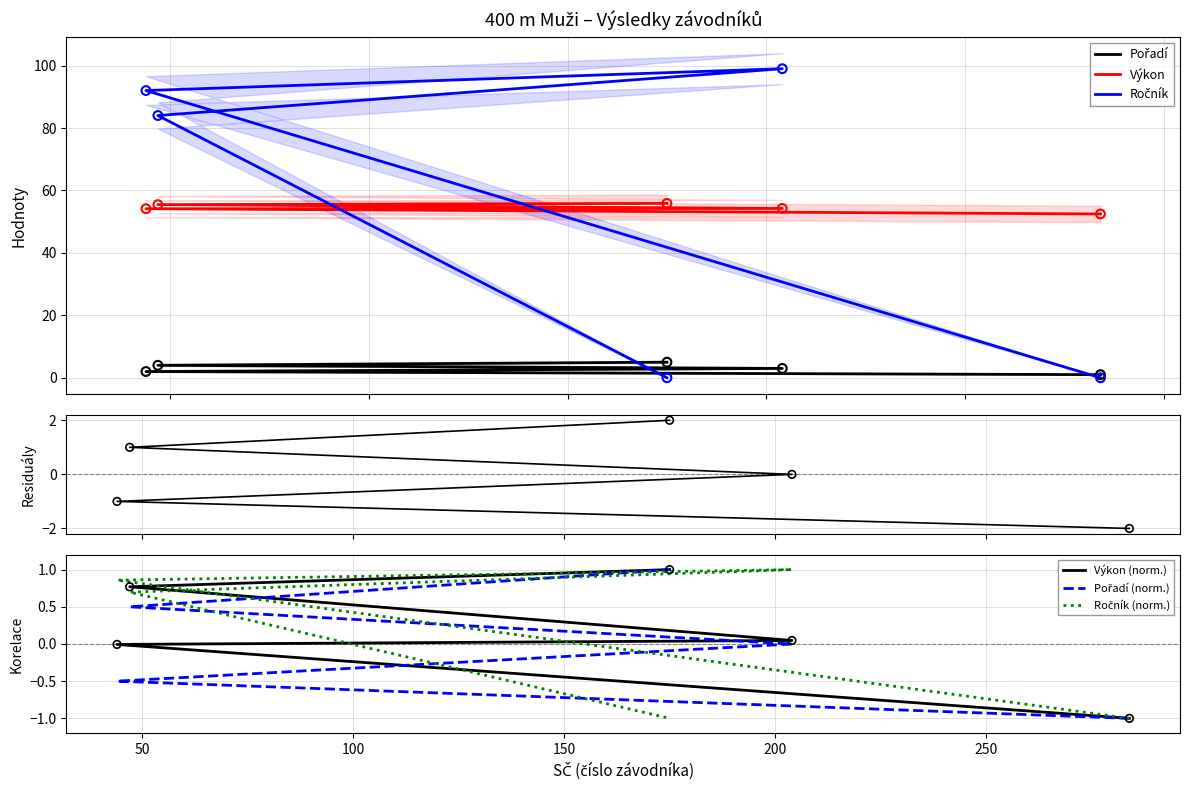

Which series contains the highest Y value?

Ročník